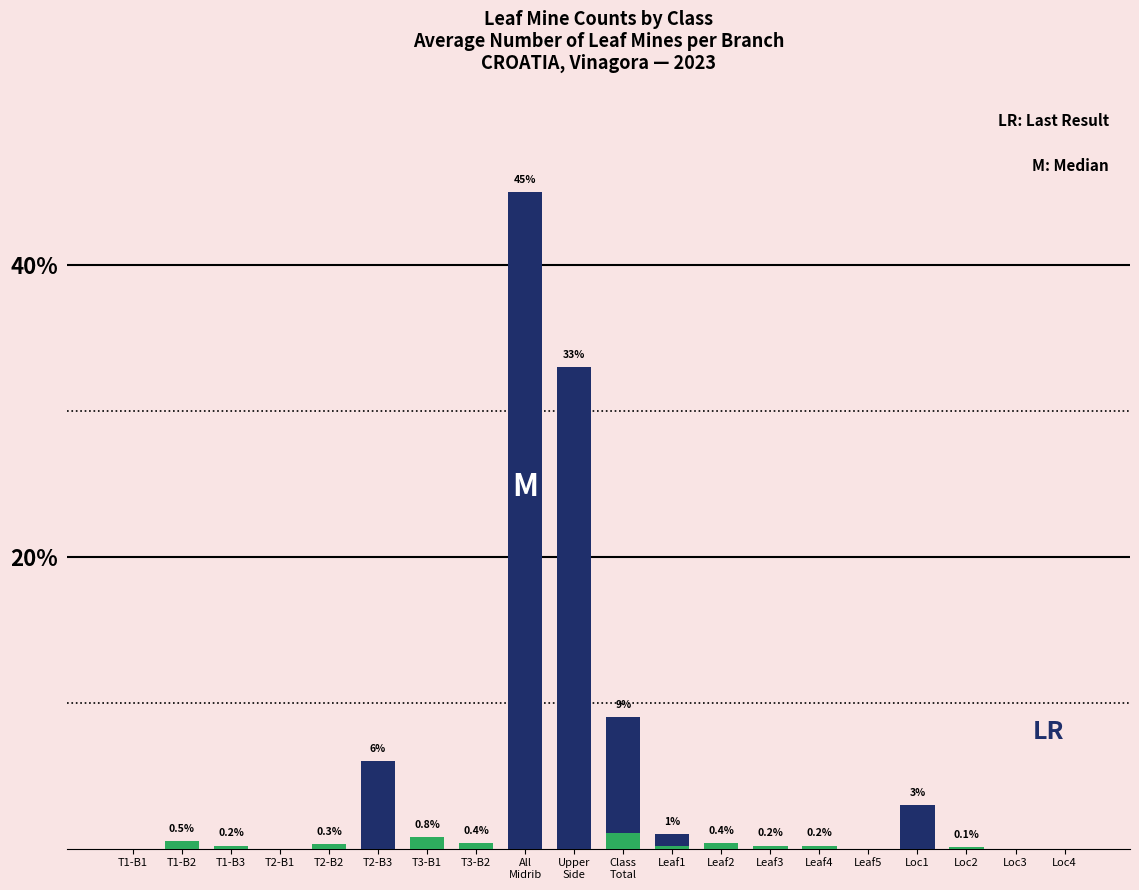

What is the difference between the highest and lowest values at T1-B2?

0.5